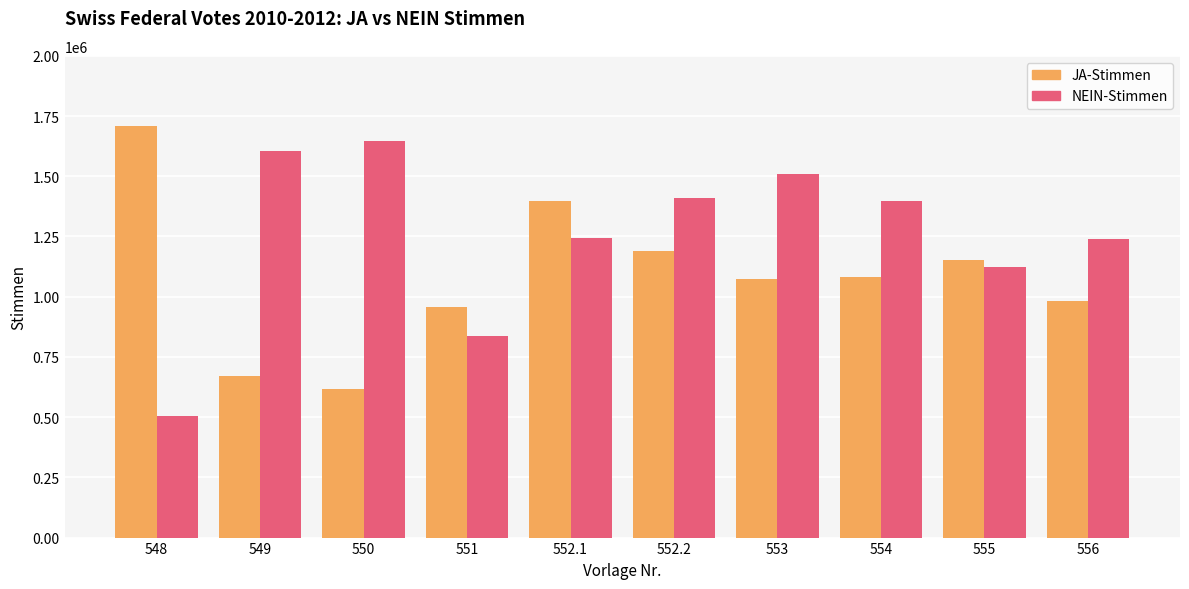

At which category is the sum across all series the highest?

552.1